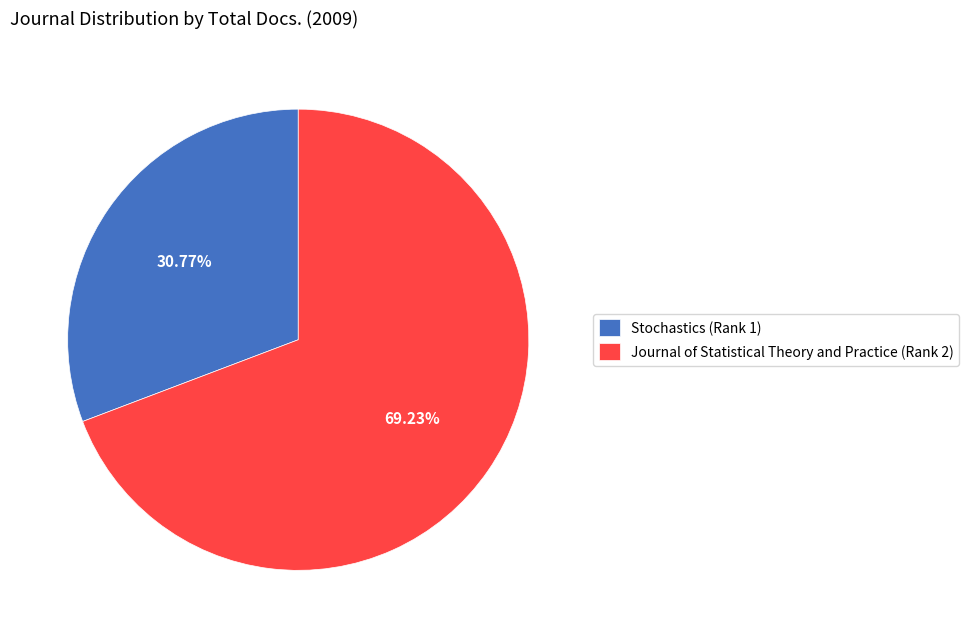

How many slices are in this pie chart?

2